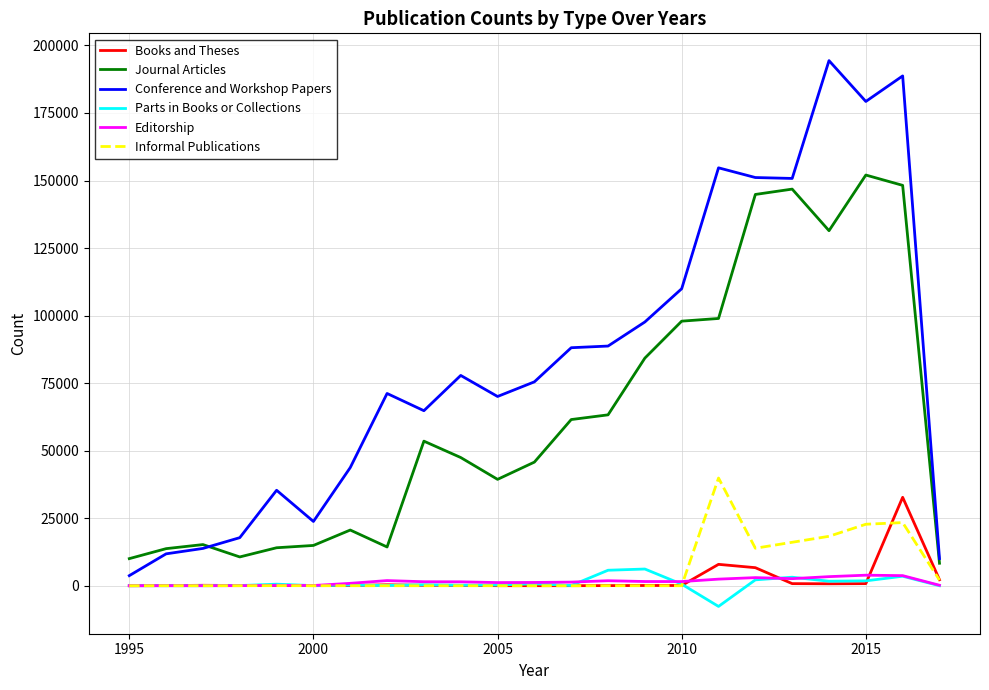

In Journal Articles, how many points are lower than both neighbors (excluding endpoints)?

4